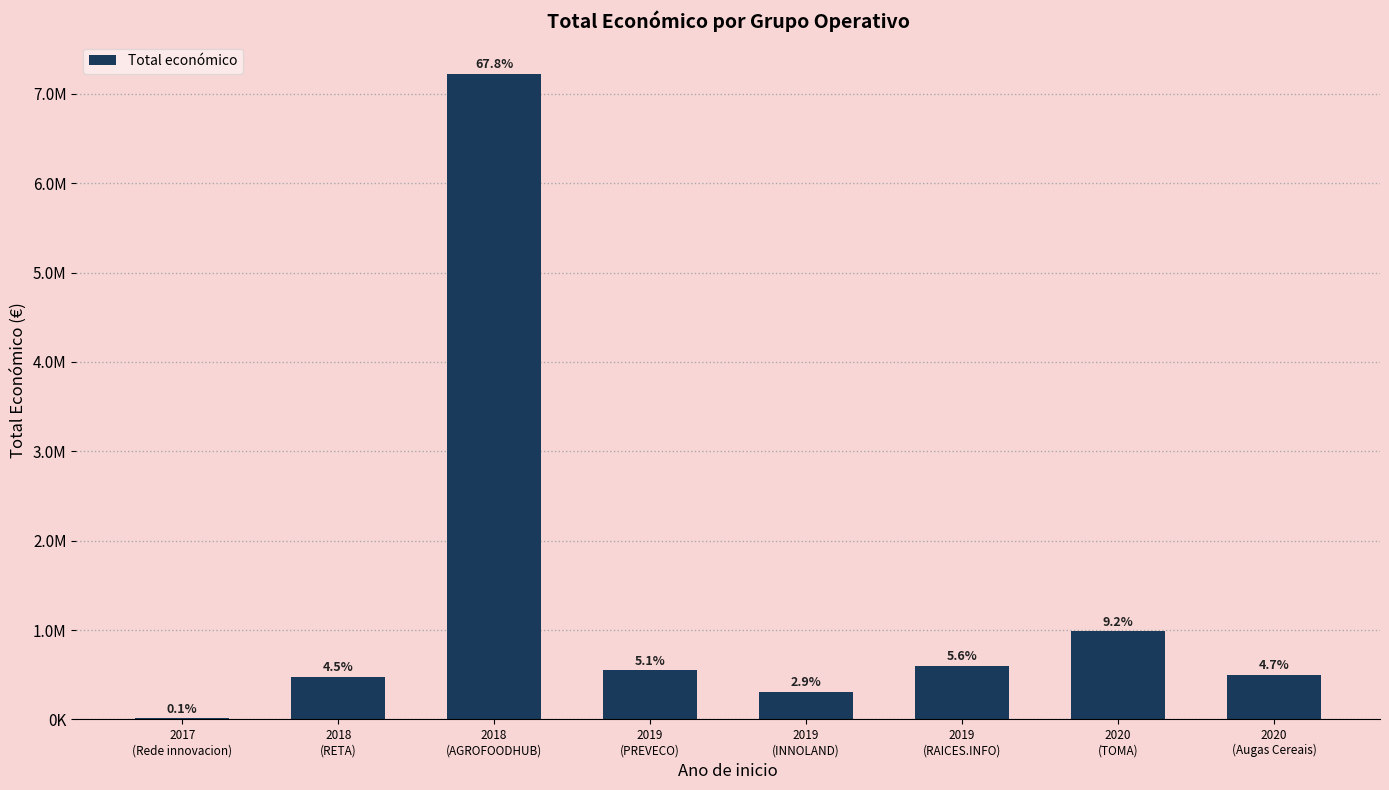

How many values are below 547512?

4